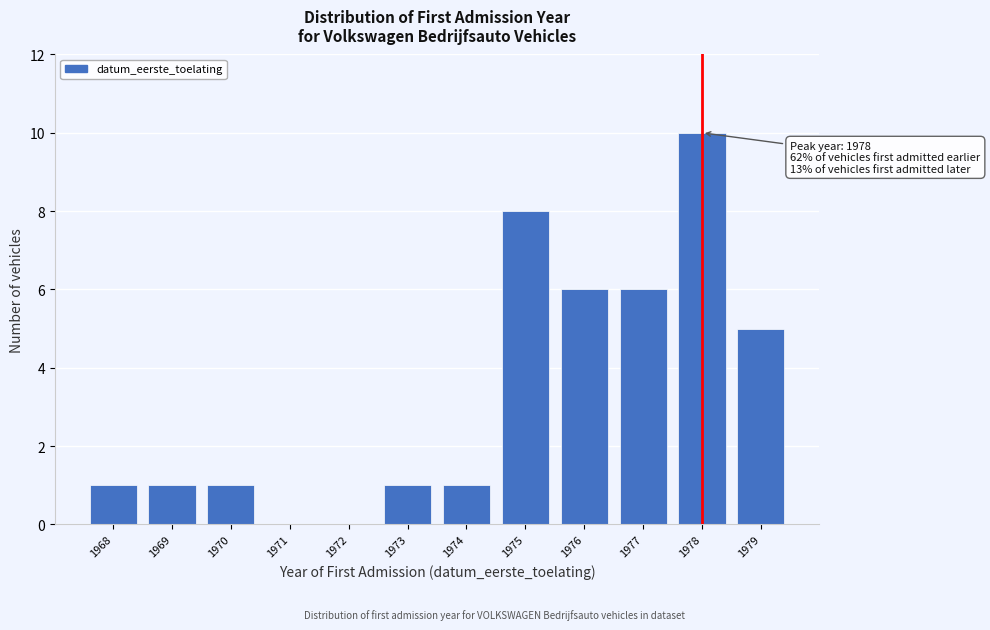

Reading left to right, extract all data points from this chart.

1968=1	1969=1	1970=1	1971=0	1972=0	1973=1	1974=1	1975=8	1976=6	1977=6	1978=10	1979=5